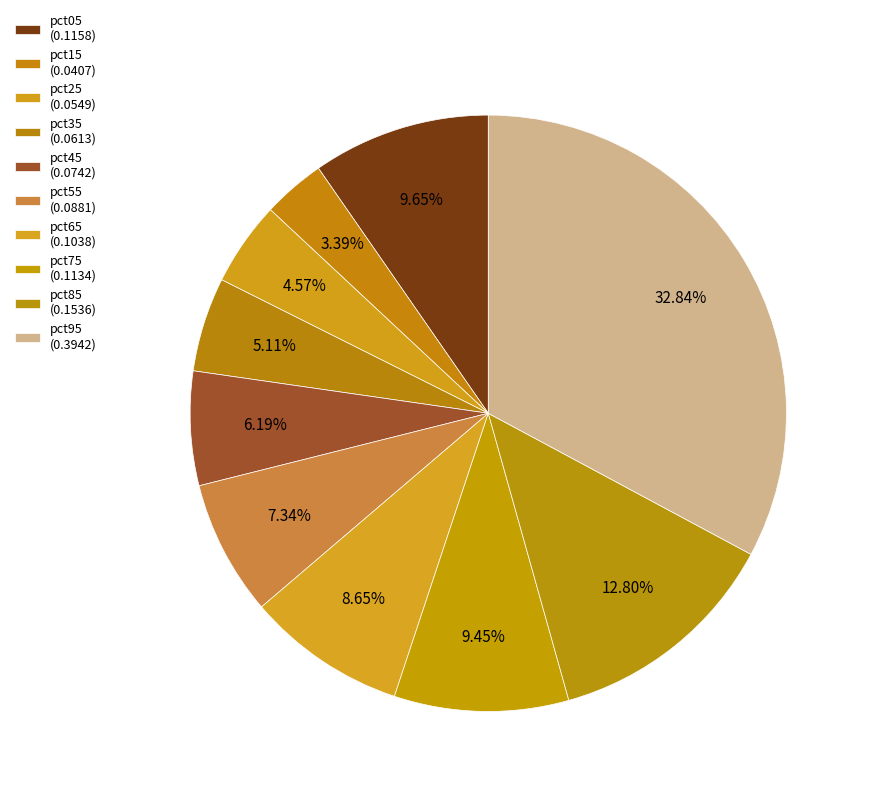

How many slices are in this pie chart?

10